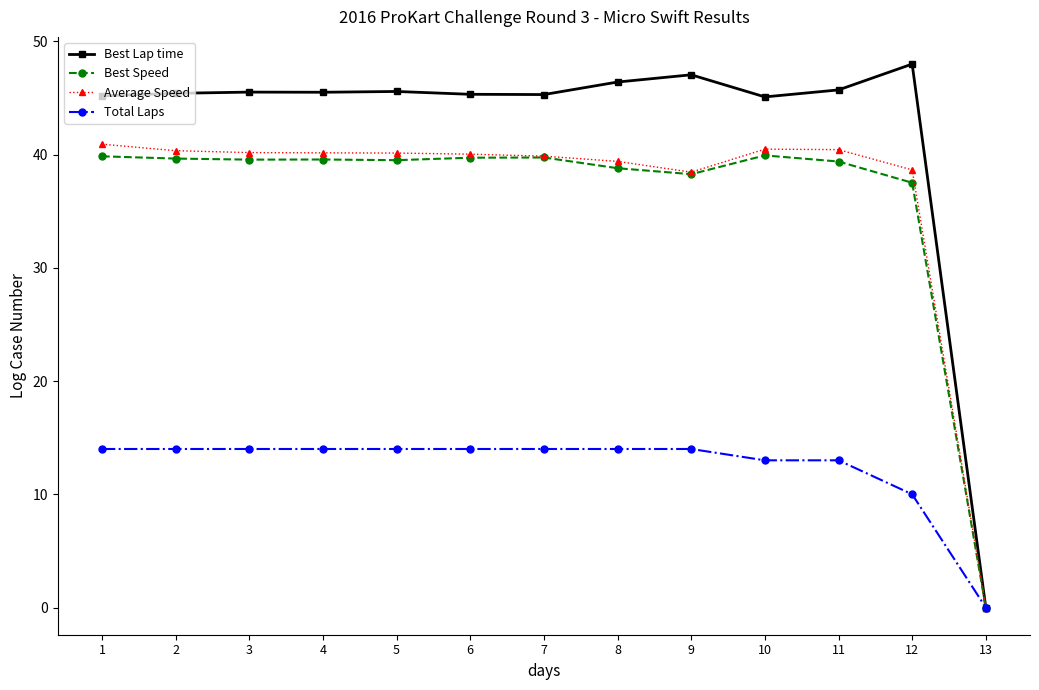

True or false: Total Laps has a value of 13.0 at 11.

True